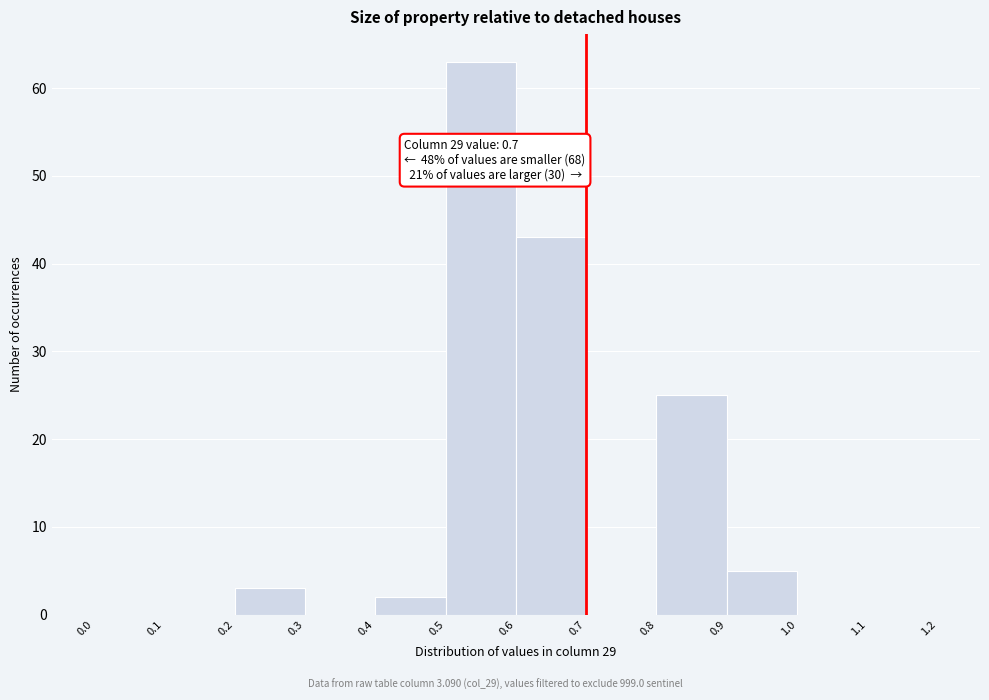

Which range on the x-axis has the tallest bar?

0.5 to 0.6